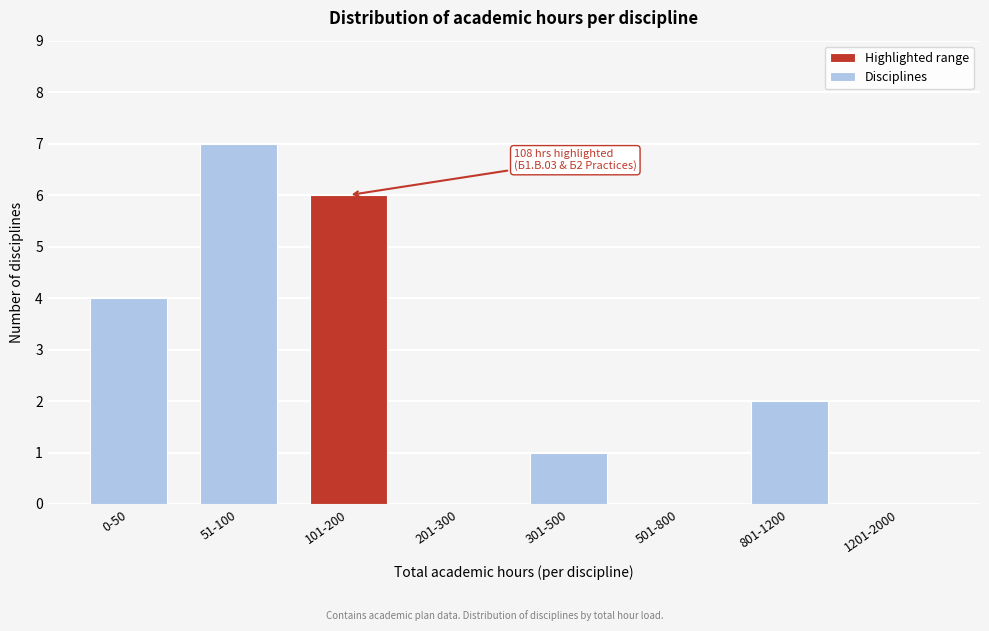

Reading left to right, list all the values displayed in this chart.

0-50=4	51-100=7	101-200=6	201-300=0	301-500=1	501-800=0	801-1200=2	1201-2000=0